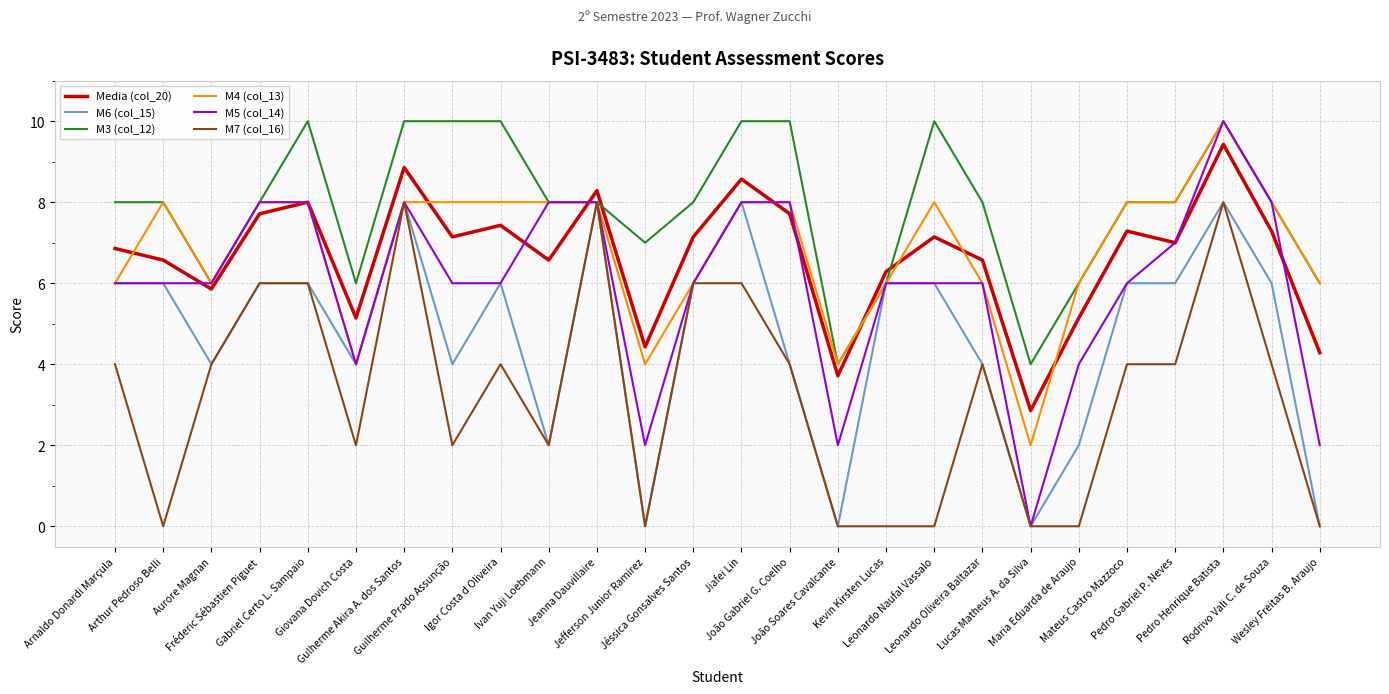

Which series has the largest total across all categories?

M3 (col_12)